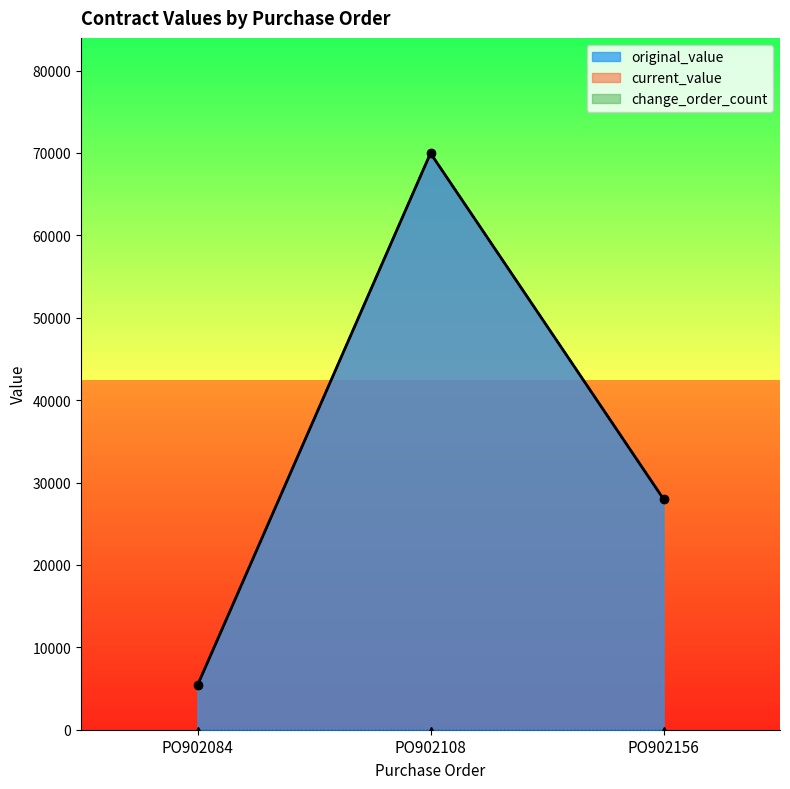

Is it true that original_value equals 5402.3 at PO902084?

True